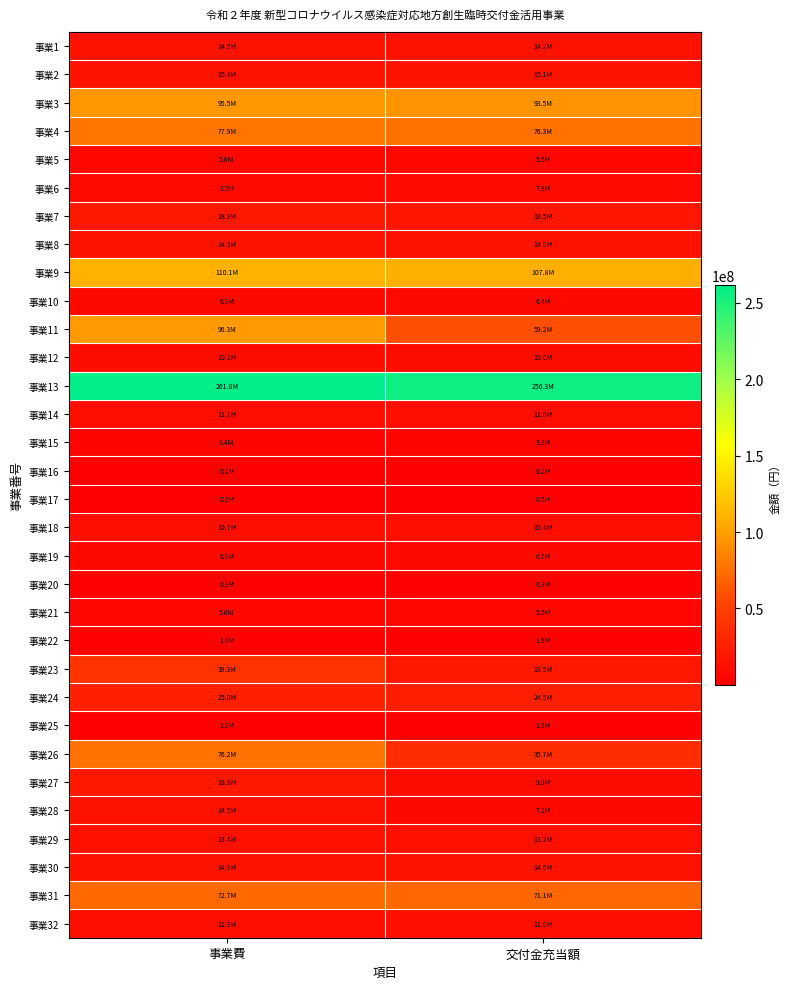

Between 事業費 and 交付金充当額, which series saw the biggest shift?

事業26